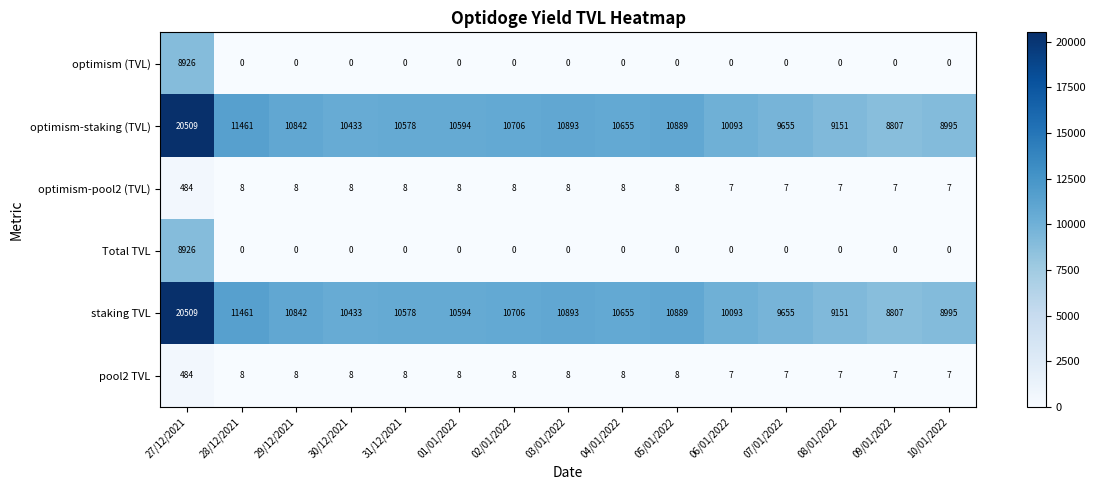

What is the highest value of the optimism-pool2 (TVL) series?

484